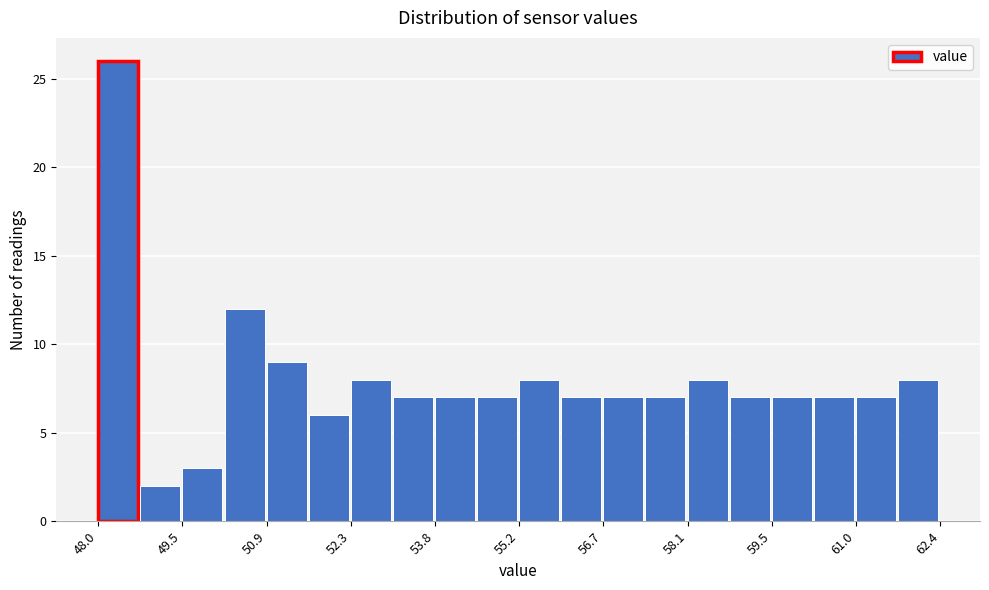

Read against the x-axis, roughly where is the centre of the tallest bar?

48.4